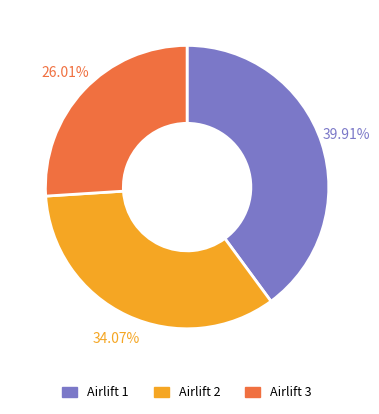

Count the number of slices in the pie.

3